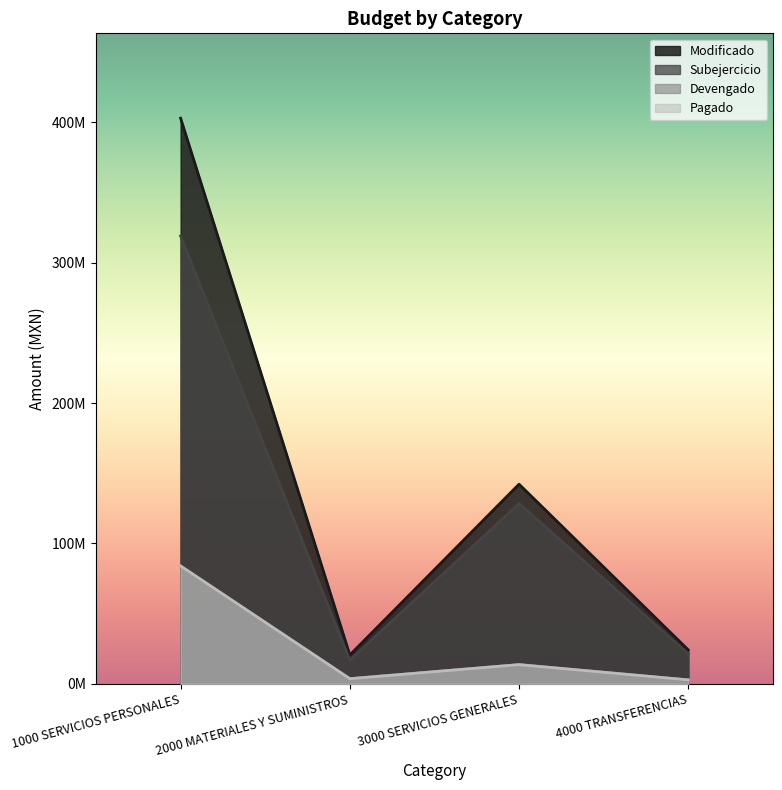

At which label does Modificado first exceed 142199277?

1000 SERVICIOS PERSONALES